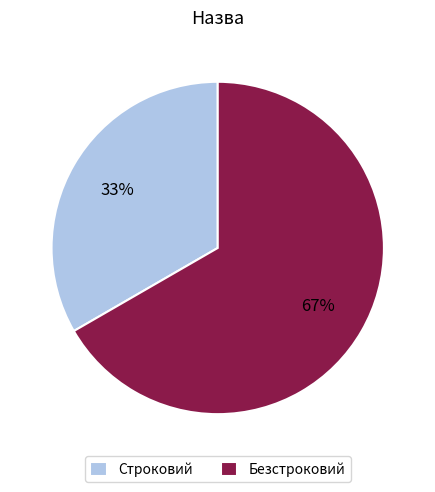

What is the majority slice?

Безстроковий